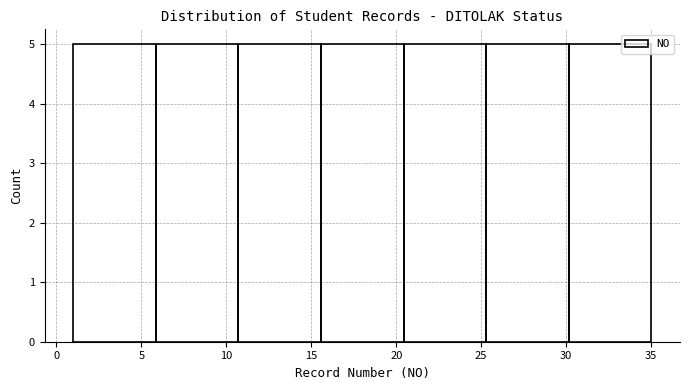

How tall is the bar that spans 1.0 to 6.0 on the x-axis? Neither the bar edges nor the heights are printed on the chart, so give them approximately, as read against the axes.

5